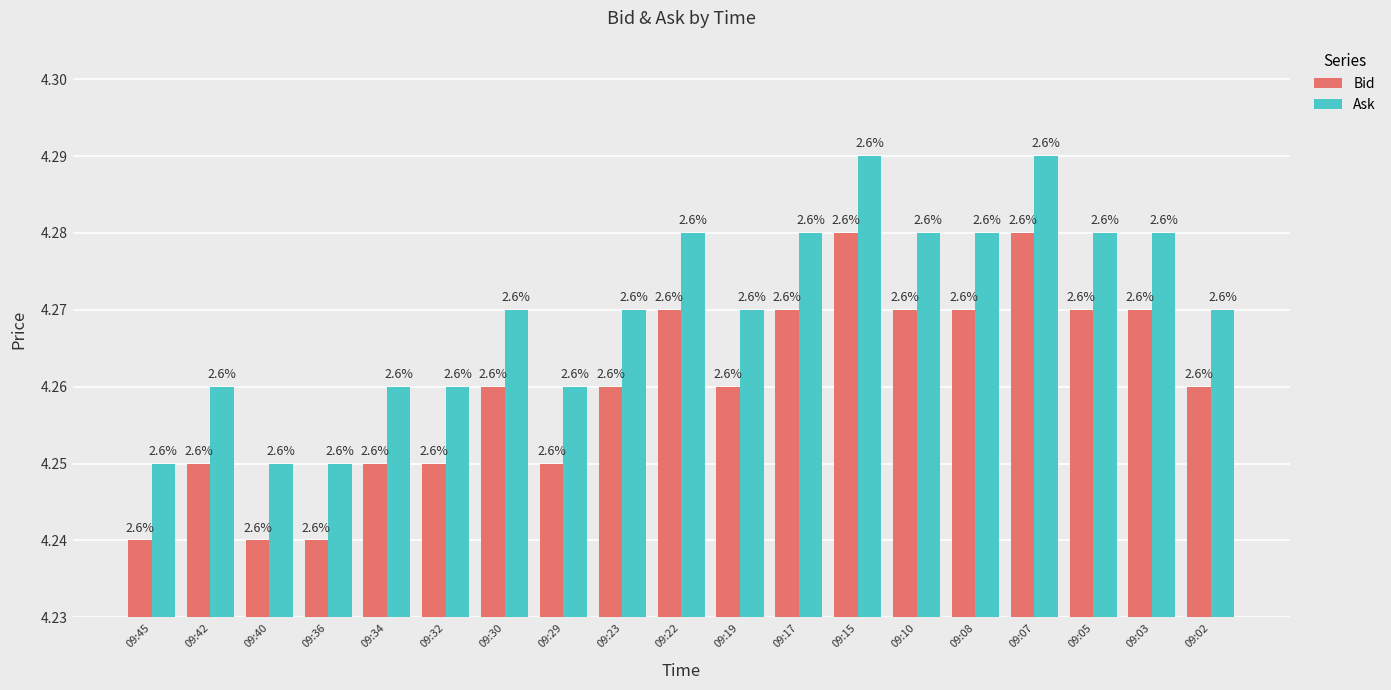

At which category does the chart reach its peak across all series?

09:15